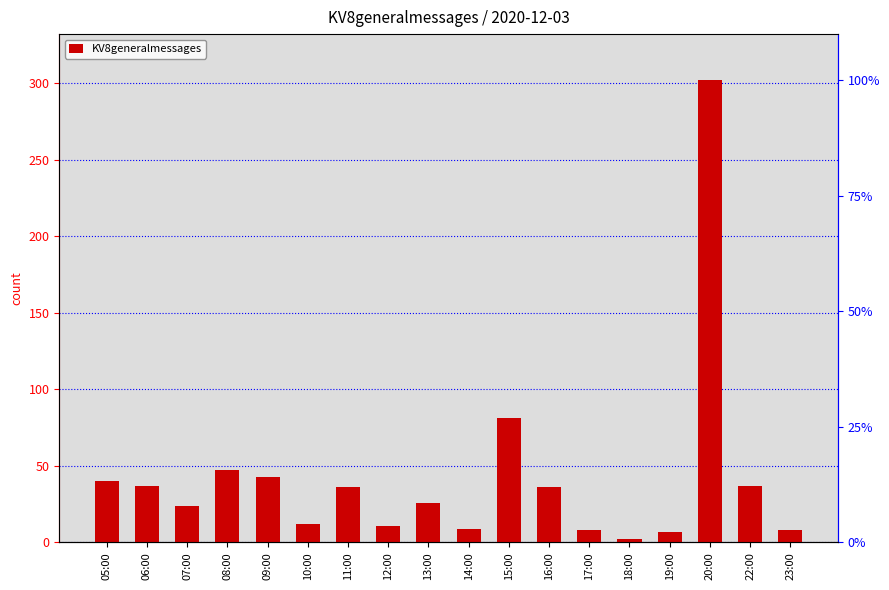

Which category has the lowest value across all series?

18:00